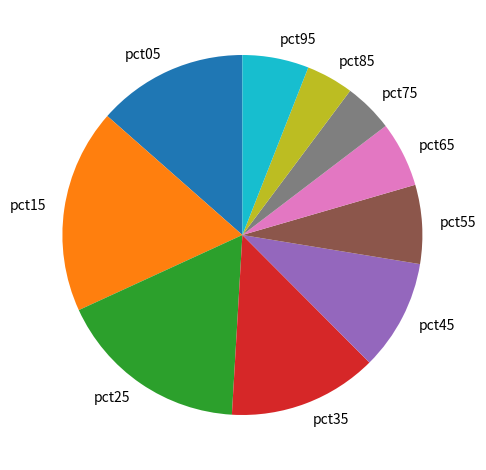

Do pct45 and pct95 together represent more than half of the pie?

No